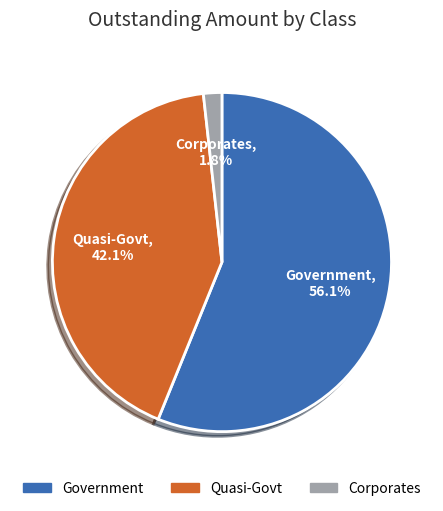

Does Corporates represent more than half of the total?

No